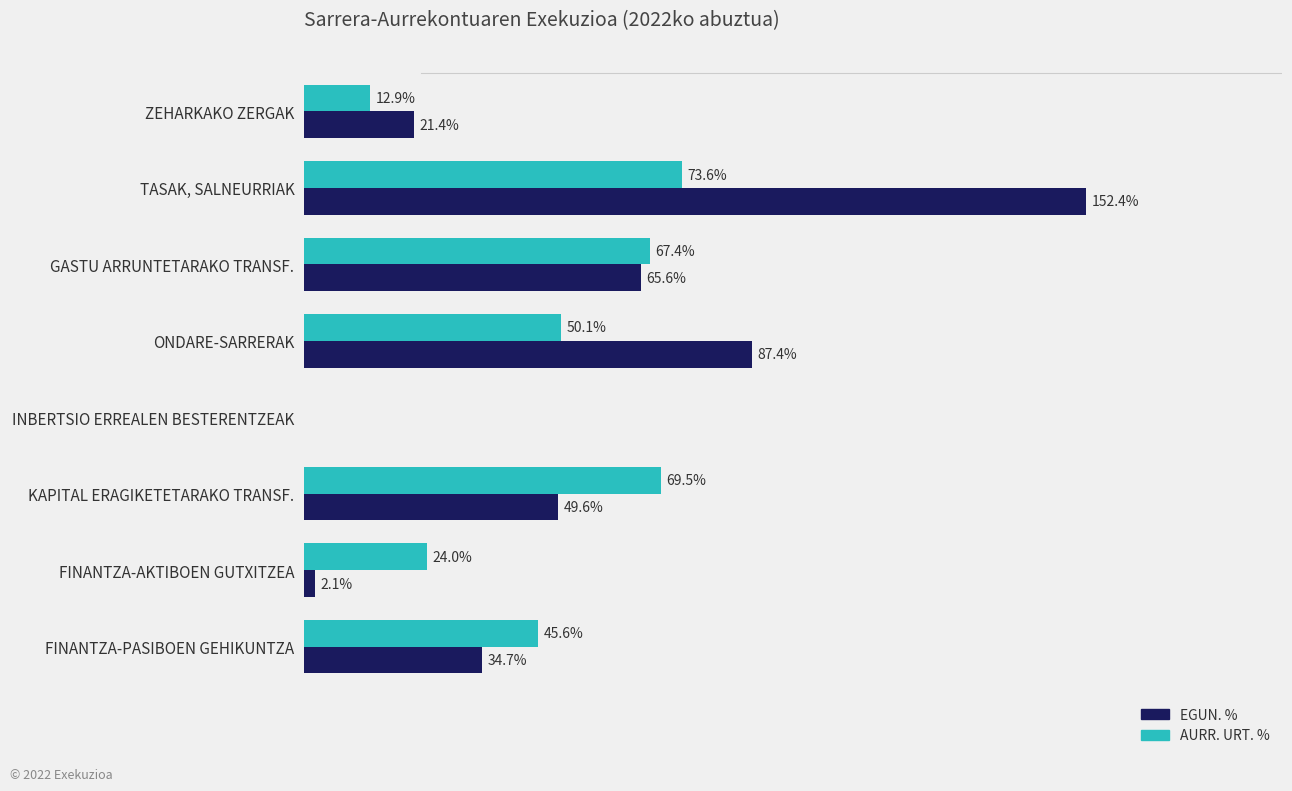

Which series changed the most between TASAK, SALNEURRIAK and INBERTSIO ERREALEN BESTERENTZEAK?

EGUN. %